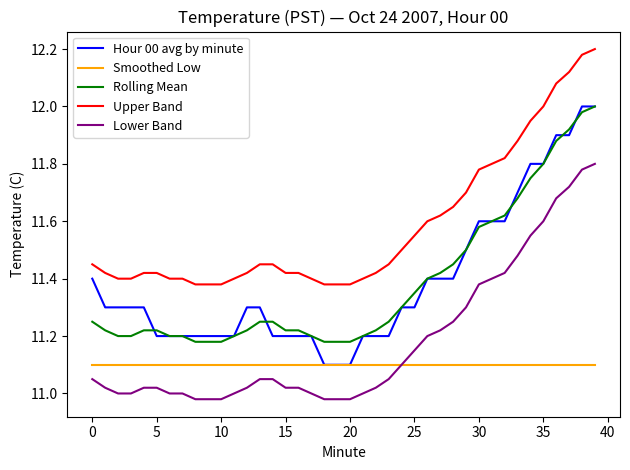

True or false: Hour 00 avg by minute and Lower Band cross at least once.

False